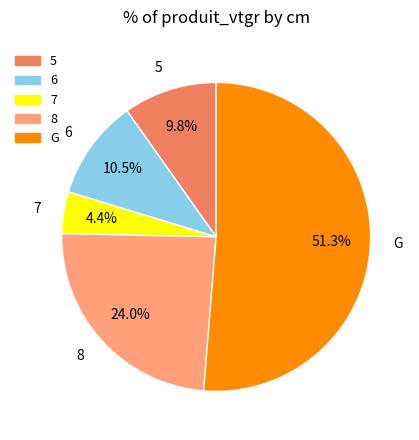

Which slice represents more than half of the pie?

G